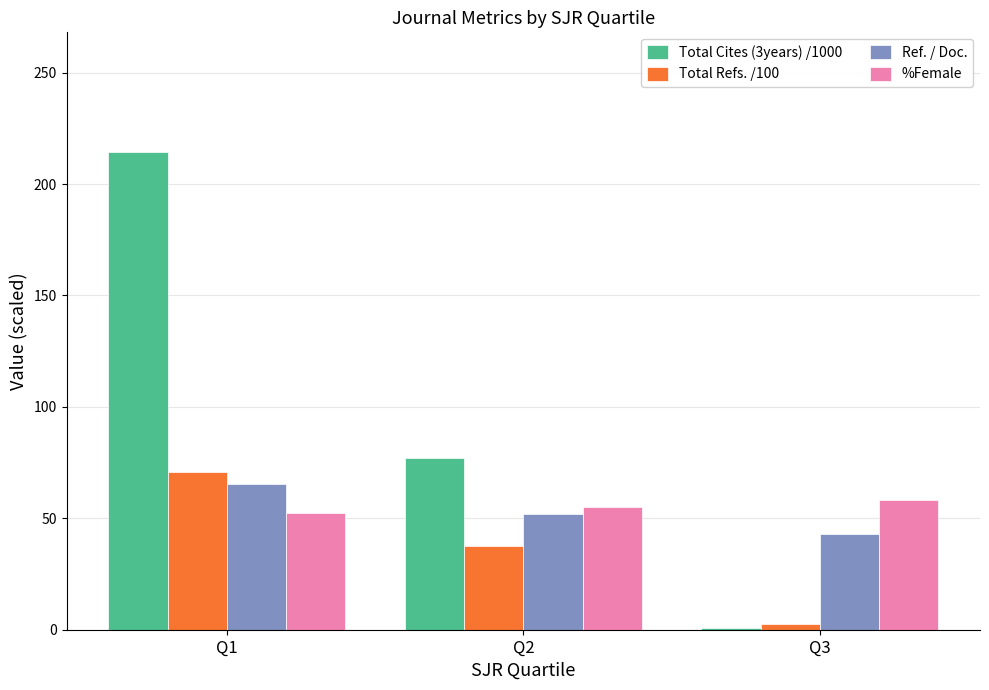

At how many categories does at least one series exceed 13?

3